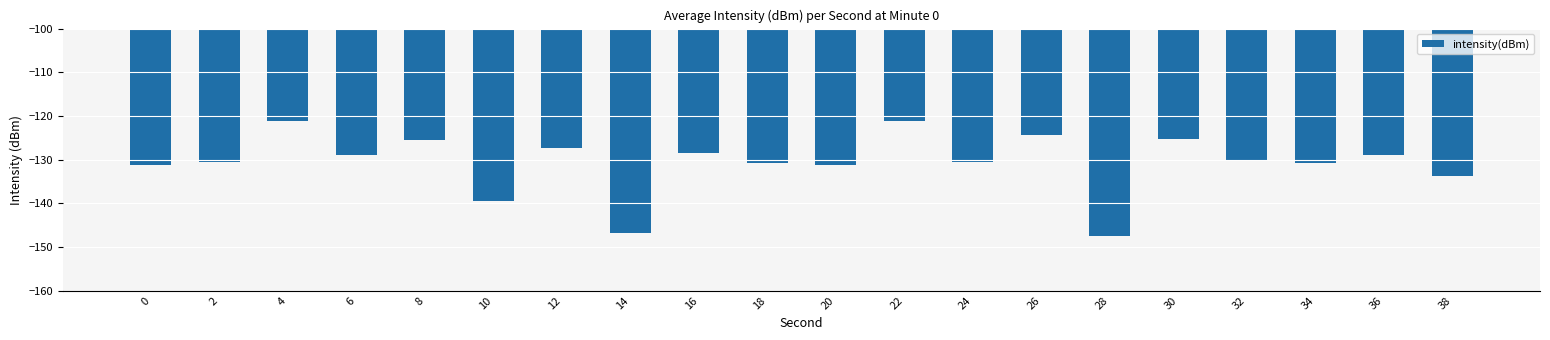

Which category has the lowest value across all series?

28